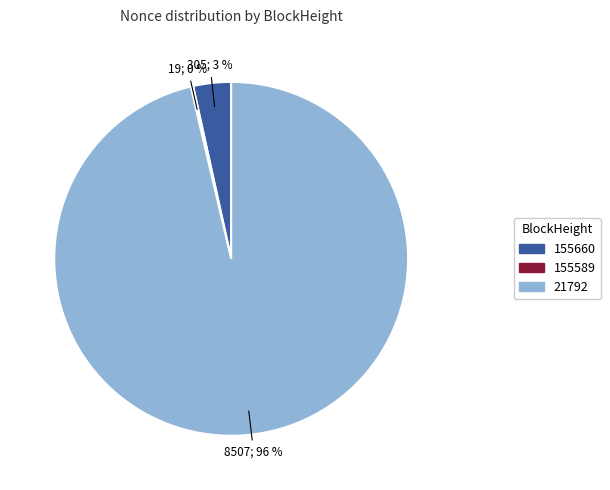

To the nearest percent, what is the average slice percentage?

33%